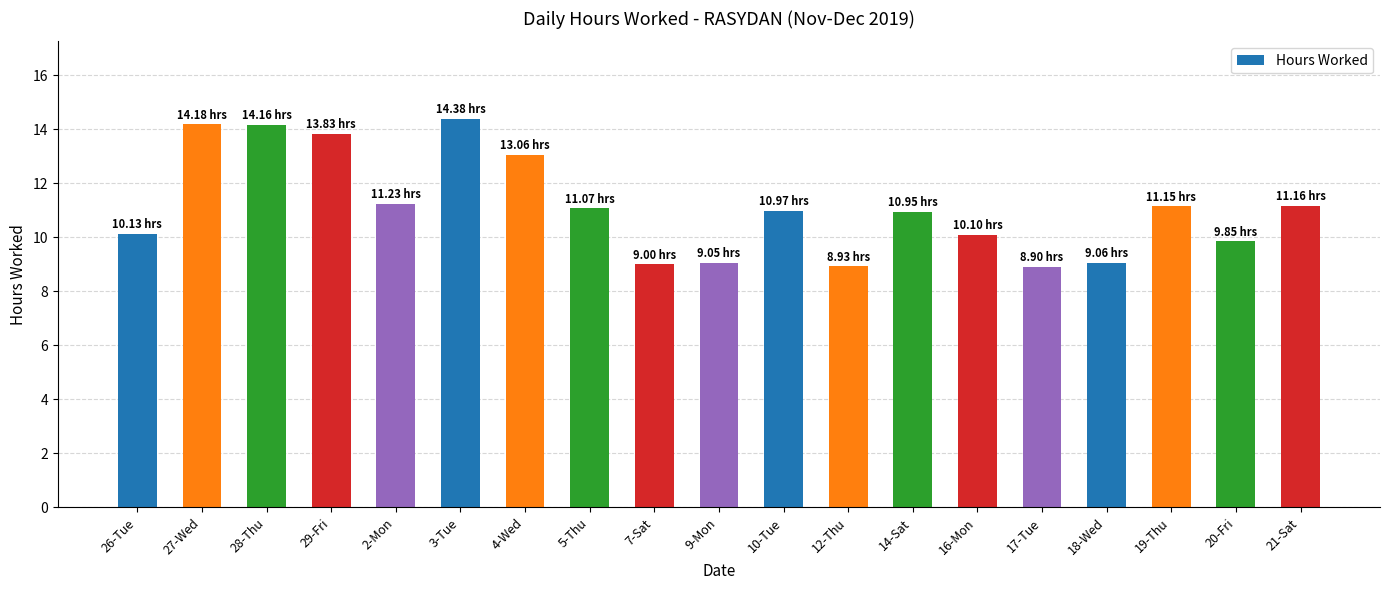

Are the bars horizontal?

No